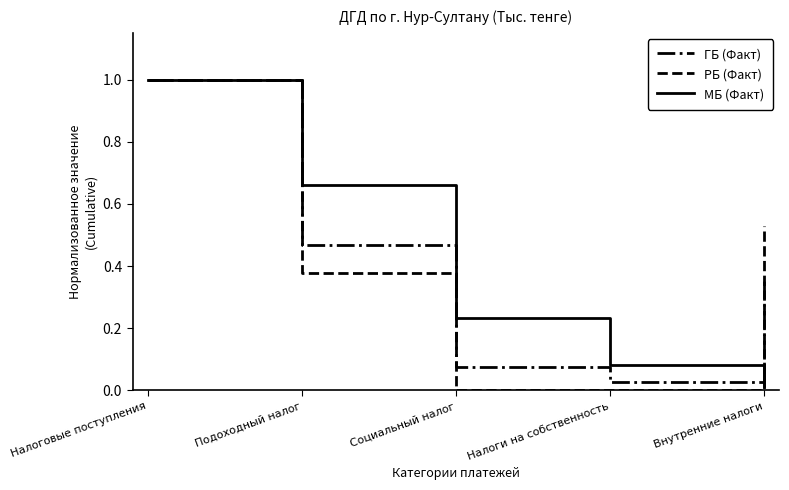

At which category is the sum across all series the highest?

Налоговые поступления